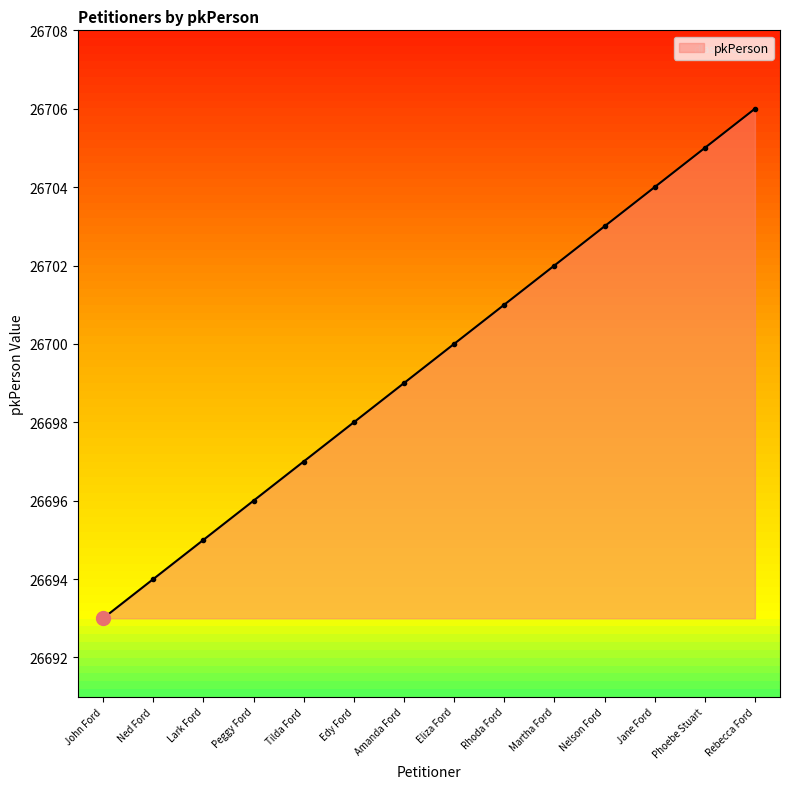

True or false: the data has more than 0 interior local peaks.

False